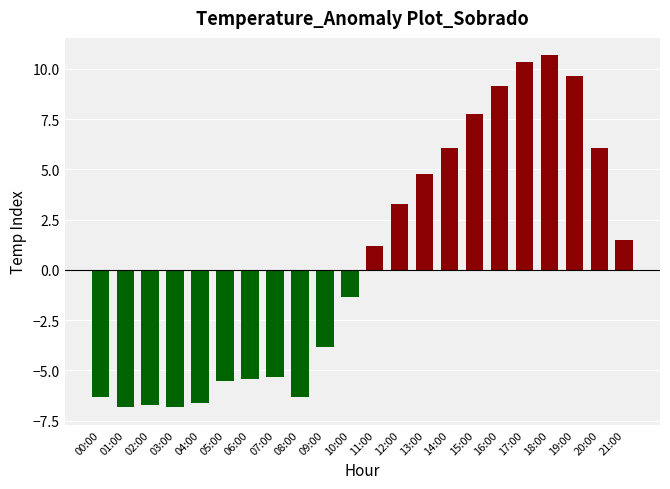

Reading left to right, list all the values displayed in this chart.

00:00=-6.3	01:00=-6.8	02:00=-6.7	03:00=-6.8	04:00=-6.6	05:00=-5.5	06:00=-5.4	07:00=-5.3	08:00=-6.3	09:00=-3.8	10:00=-1.3	11:00=1.2	12:00=3.3	13:00=4.8	14:00=6.1	15:00=7.8	16:00=9.2	17:00=10.4	18:00=10.7	19:00=9.7	20:00=6.1	21:00=1.5